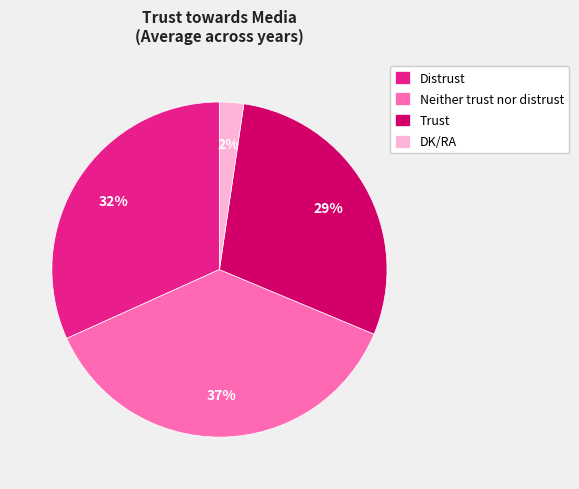

Between DK/RA and Trust, which is larger?

Trust